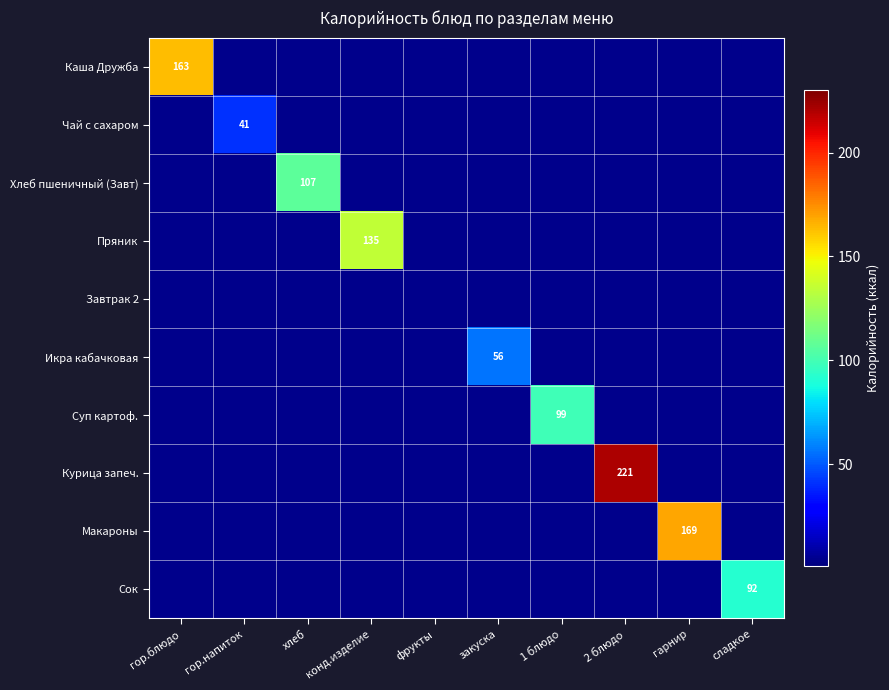

Is it true that Икра кабачковая equals 56 at закуска?

True